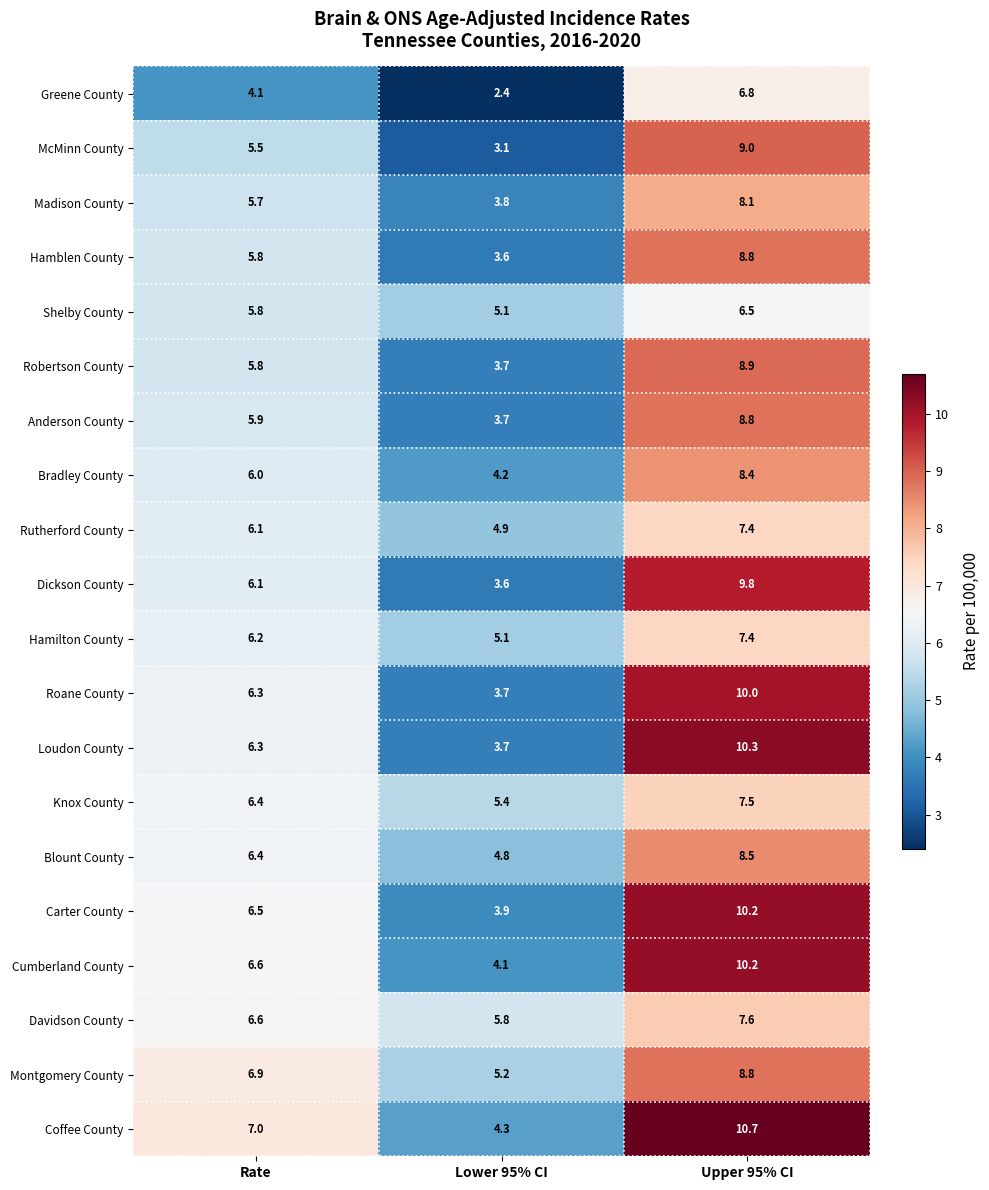

What is the difference between the maximum and minimum values in the Davidson County series?

1.8